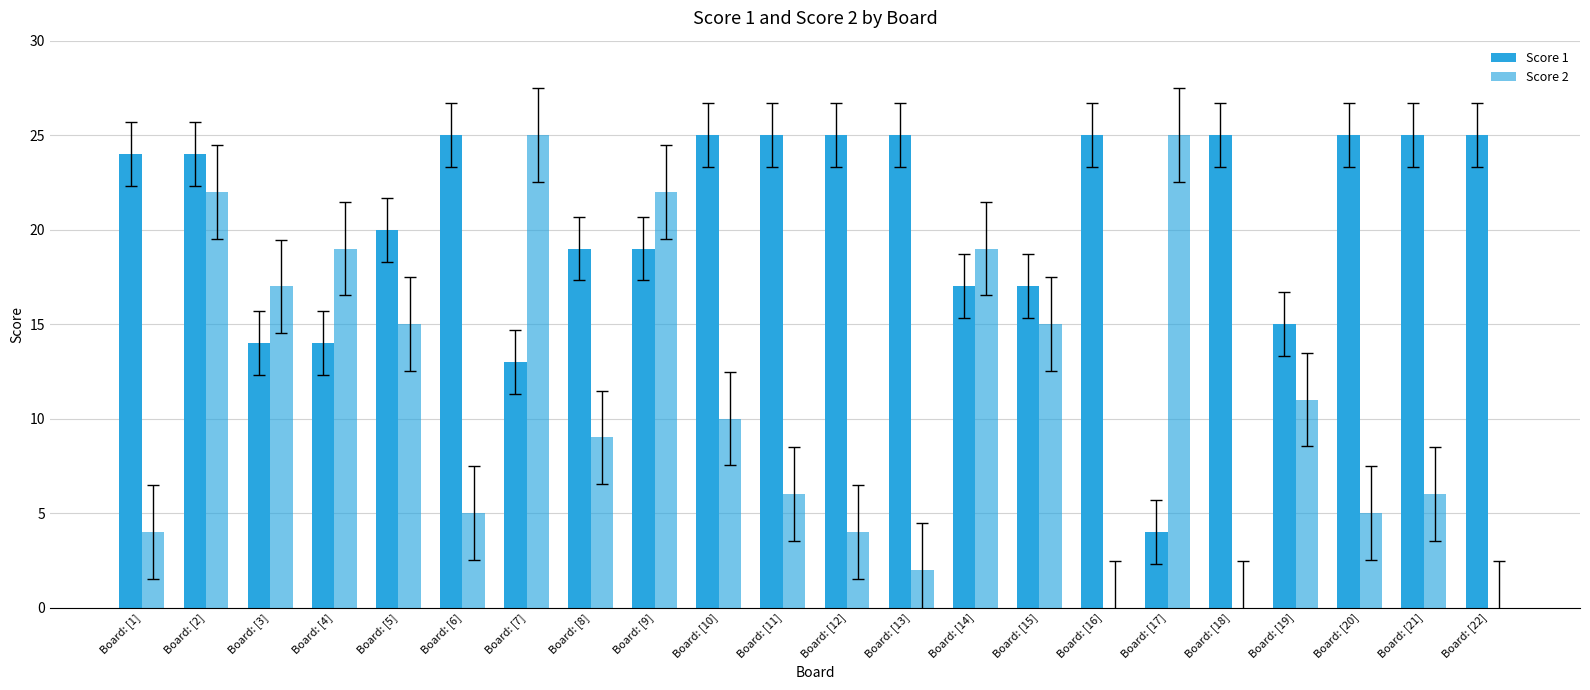

How many groups of bars are there?

22